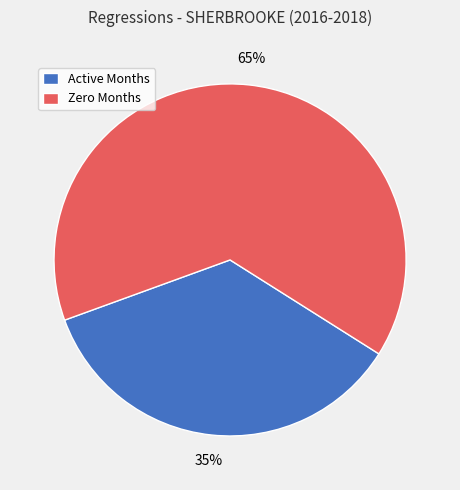

To the nearest percent, what is the average slice percentage?

50%